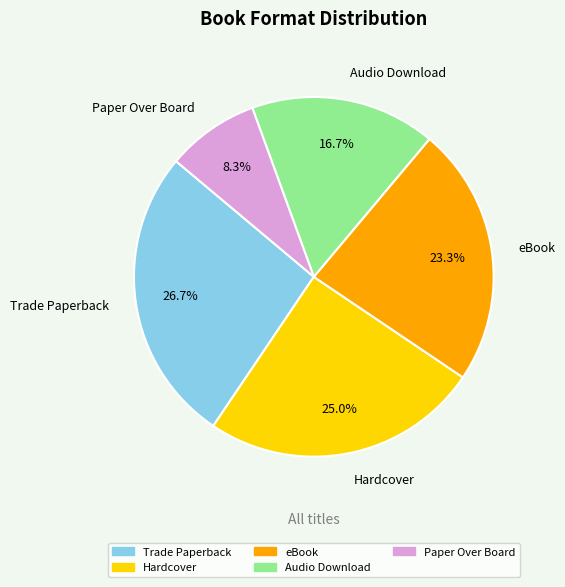

Rank the categories by value from lowest to highest.

Paper Over Board, Audio Download, eBook, Hardcover, Trade Paperback